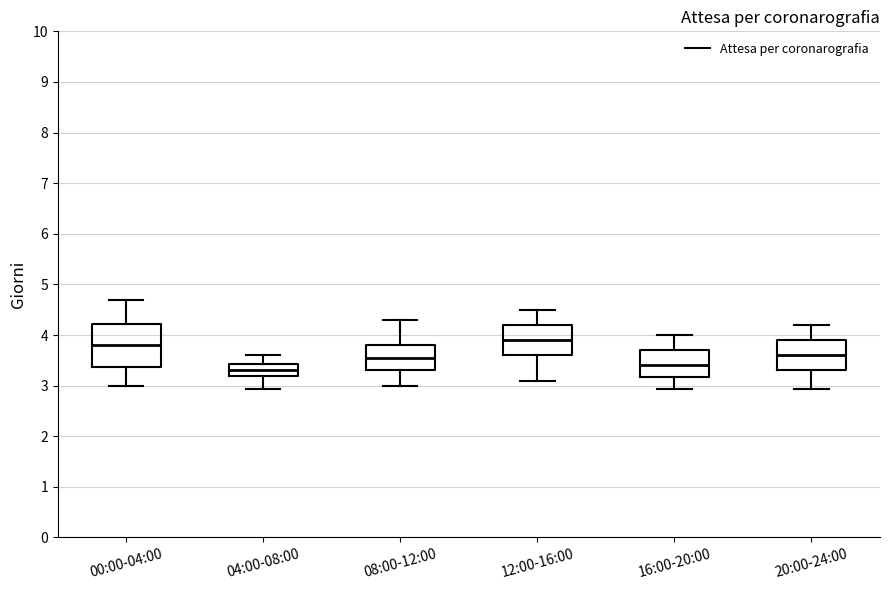

Reading left to right, transcribe this box plot: for each box, give where its median line is, the range the box spans, and where its two whiskers end, as read against the y-axis. The values are not printed on the chart, so give them approximately, as read against the axis.

00:00-04:00: median 3.8, box 3.4 to 4.2, whiskers 3.0 to 4.7
04:00-08:00: median 3.3, box 3.2 to 3.4, whiskers 2.9 to 3.6
08:00-12:00: median 3.6, box 3.3 to 3.8, whiskers 3.0 to 4.3
12:00-16:00: median 3.9, box 3.6 to 4.2, whiskers 3.1 to 4.5
16:00-20:00: median 3.4, box 3.2 to 3.7, whiskers 2.9 to 4.0
20:00-24:00: median 3.6, box 3.3 to 3.9, whiskers 2.9 to 4.2